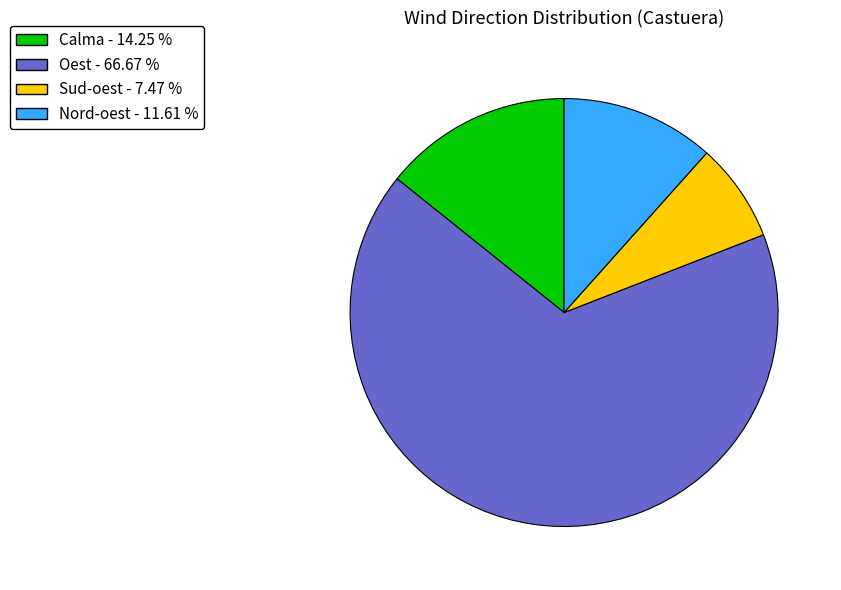

Is there any slice that represents more than half of the pie?

Yes